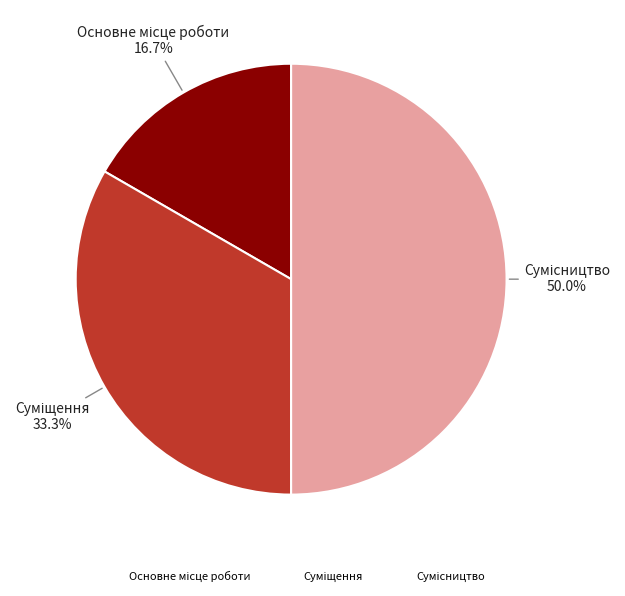

How many segments does this pie chart have?

3